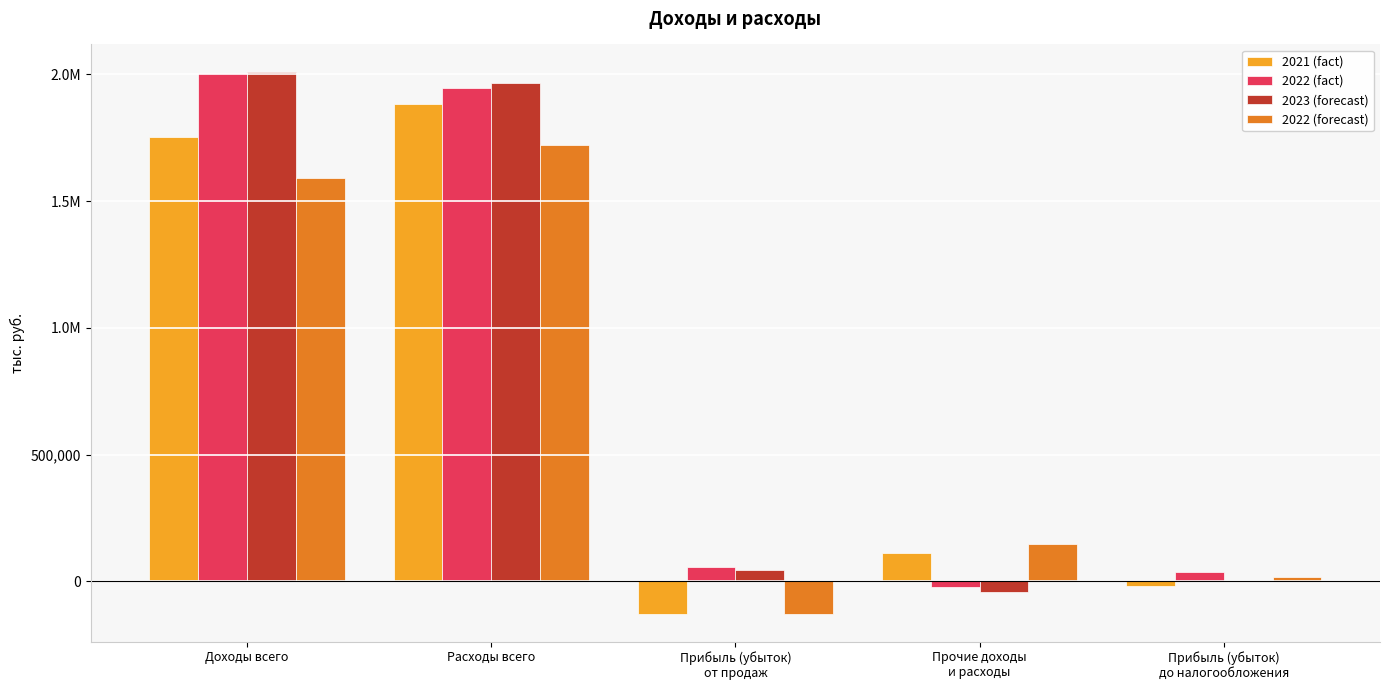

What is the label of the 5th bar from the left?

Прибыль (убыток)
до налогообложения